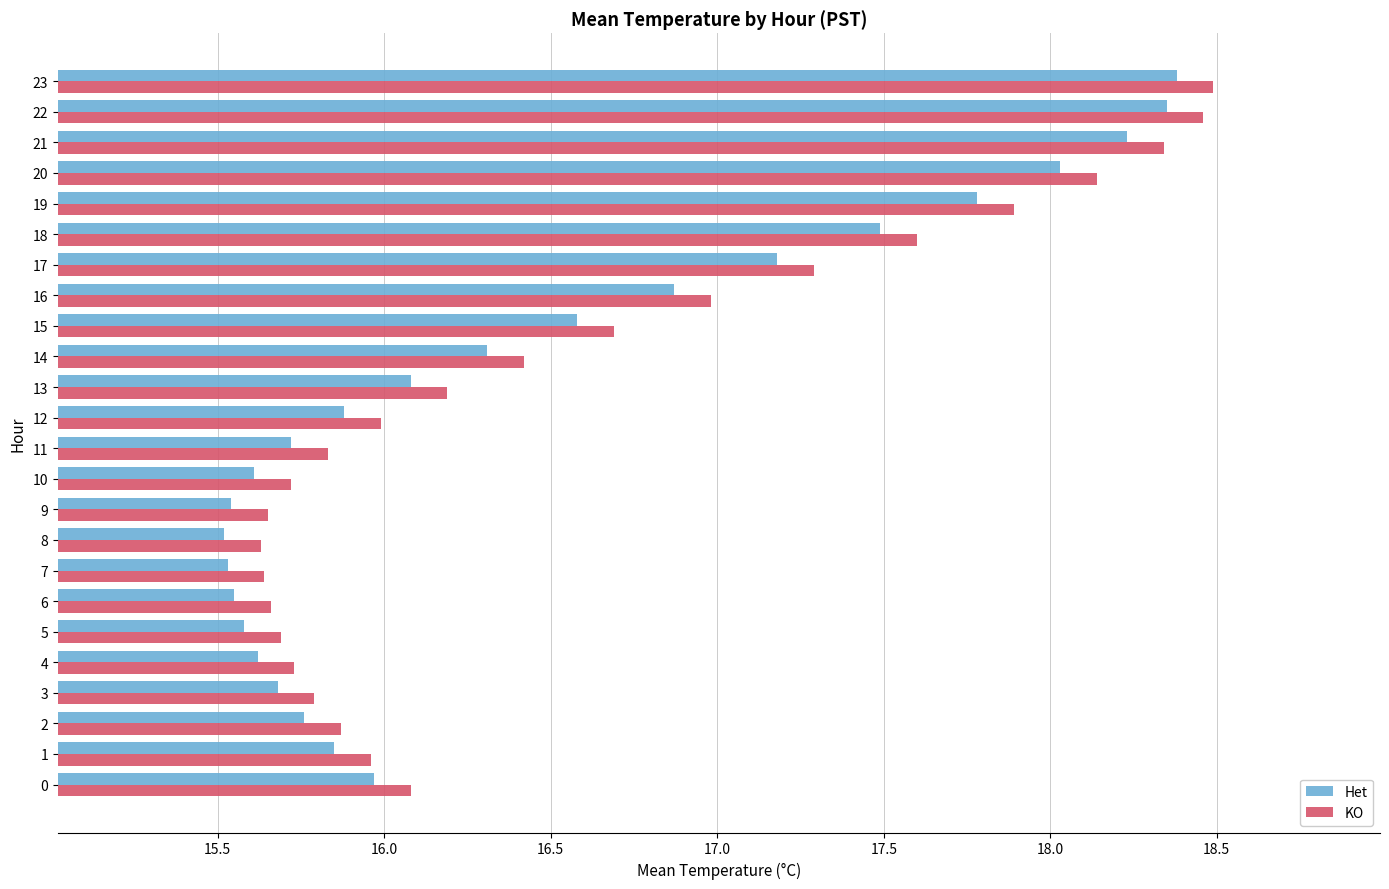

What is the difference between the second highest and minimum values in the Het series?

2.8